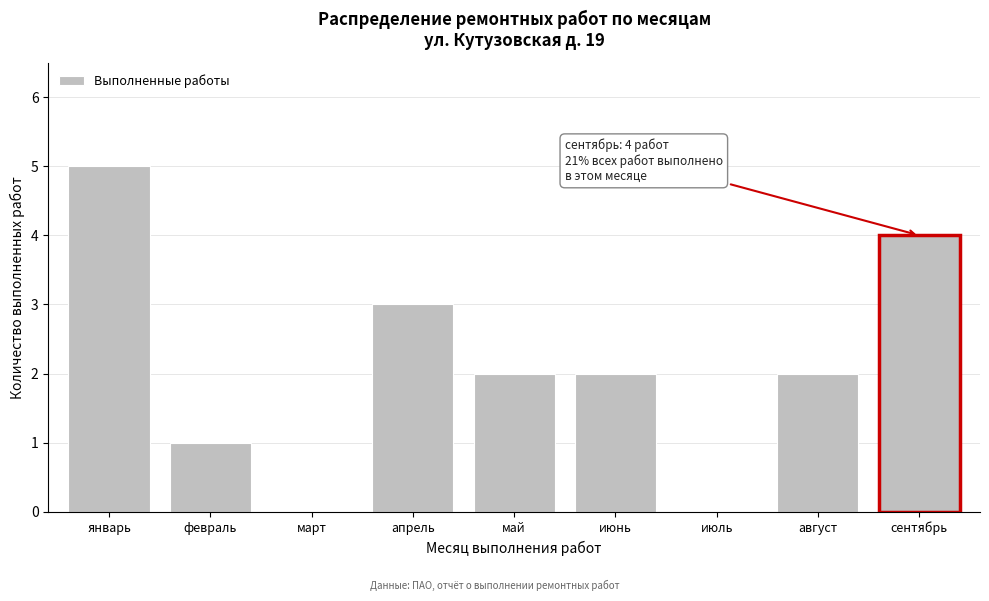

Reading left to right, transcribe all the data shown in this chart.

январь=5	февраль=1	март=0	апрель=3	май=2	июнь=2	июль=0	август=2	сентябрь=4